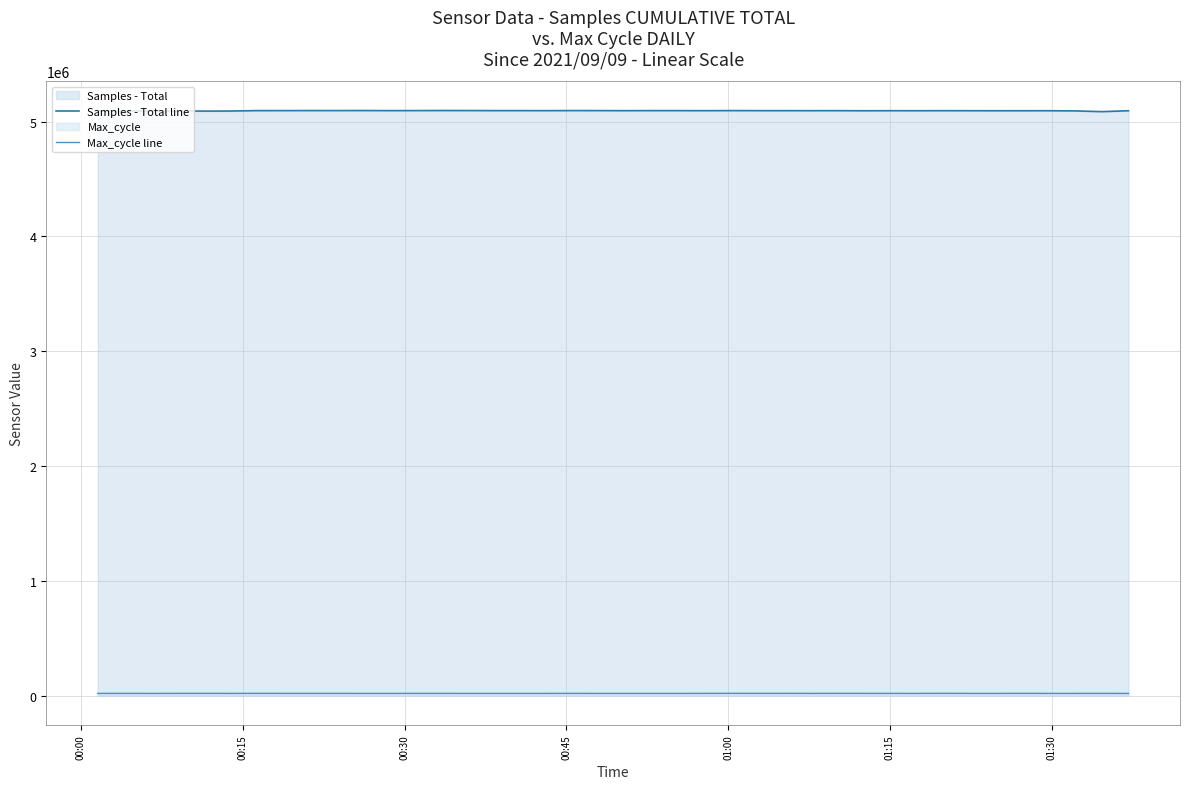

Which series has the largest total across all categories?

Samples - Total line